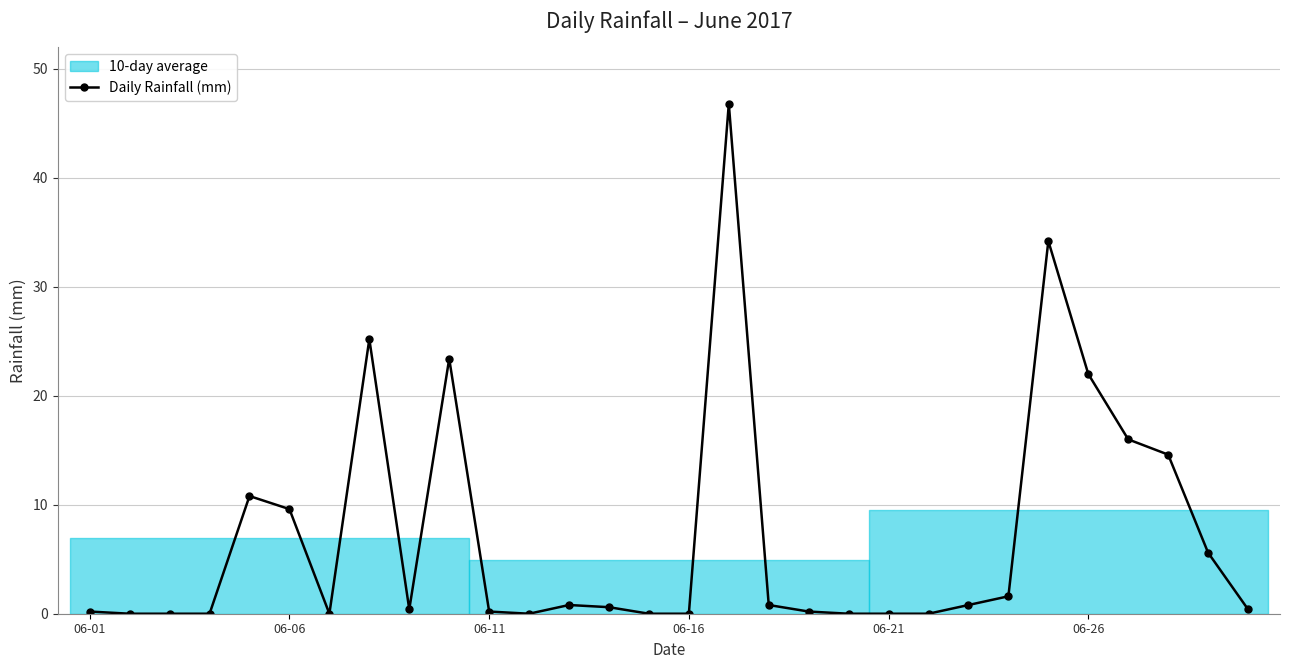

True or false: Daily Rainfall (mm) has more than 2 points higher than both neighbors.

True